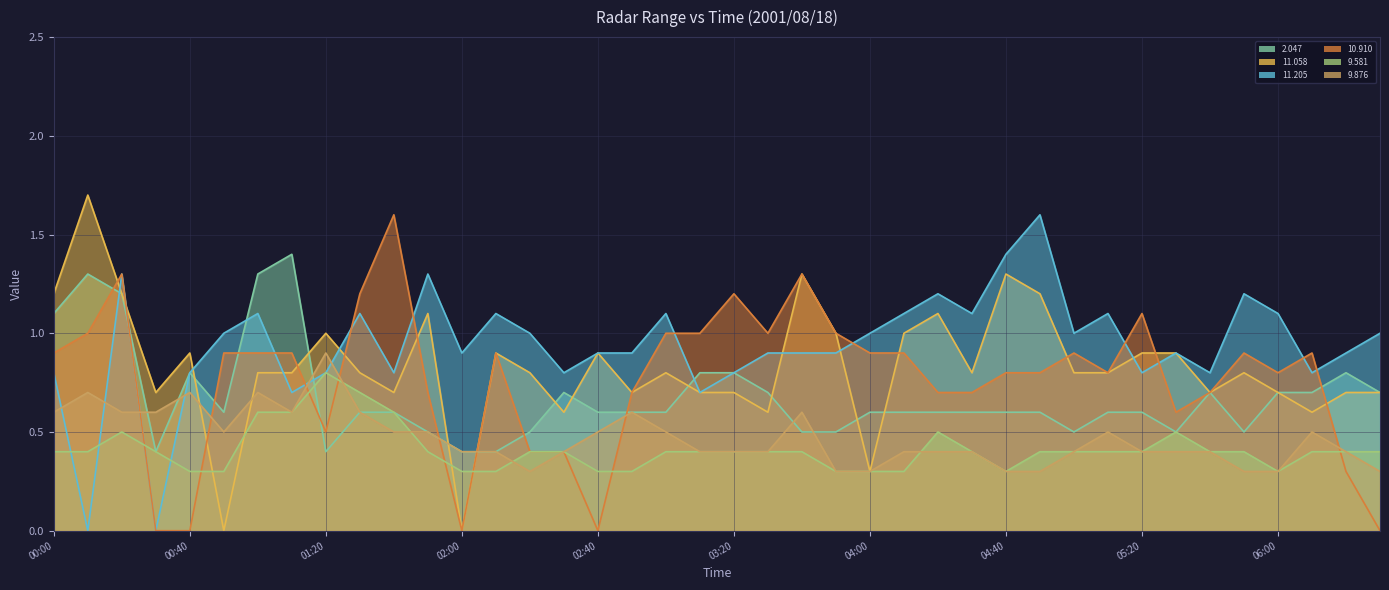

List the labels in order of 11.058 value, smallest first.

2001/08/18 00:50, 2001/08/18 02:00, 2001/08/18 04:00, 2001/08/18 02:30, 2001/08/18 03:30, 2001/08/18 06:10, 2001/08/18 00:30, 2001/08/18 01:40, 2001/08/18 02:50, 2001/08/18 03:10, 2001/08/18 03:20, 2001/08/18 05:40, 2001/08/18 06:00, 2001/08/18 06:20, 2001/08/18 06:30, 2001/08/18 01:00, 2001/08/18 01:10, 2001/08/18 01:30, 2001/08/18 02:20, 2001/08/18 03:00, 2001/08/18 04:30, 2001/08/18 05:00, 2001/08/18 05:10, 2001/08/18 05:50, 2001/08/18 00:40, 2001/08/18 02:10, 2001/08/18 02:40, 2001/08/18 05:20, 2001/08/18 05:30, 2001/08/18 01:20, 2001/08/18 03:50, 2001/08/18 04:10, 2001/08/18 01:50, 2001/08/18 04:20, 2001/08/18 00:00, 2001/08/18 00:20, 2001/08/18 04:50, 2001/08/18 03:40, 2001/08/18 04:40, 2001/08/18 00:10